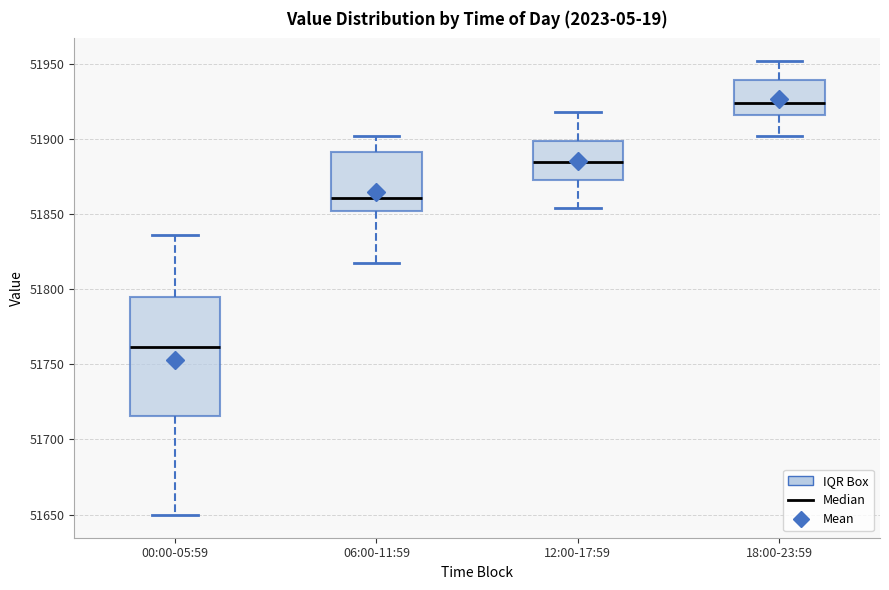

Reading left to right, read every box against the y-axis: the position of its median line, the range the box covers, and the ends of its whiskers. The values are not printed on the chart, so give them approximately, as read against the axis.

00:00-05:59: median 51760, box 51715 to 51795, whiskers 51650 to 51835
06:00-11:59: median 51860, box 51850 to 51890, whiskers 51820 to 51900
12:00-17:59: median 51885, box 51875 to 51900, whiskers 51855 to 51920
18:00-23:59: median 51925, box 51915 to 51940, whiskers 51900 to 51950